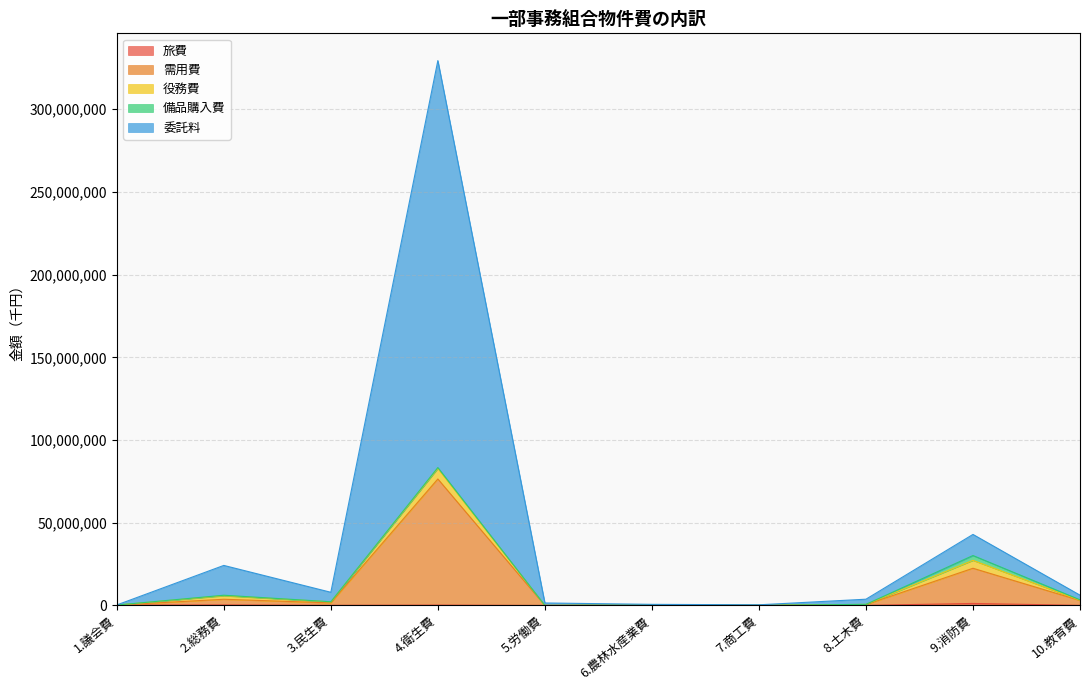

What is the label of the 9th point from the left?

9.消防費